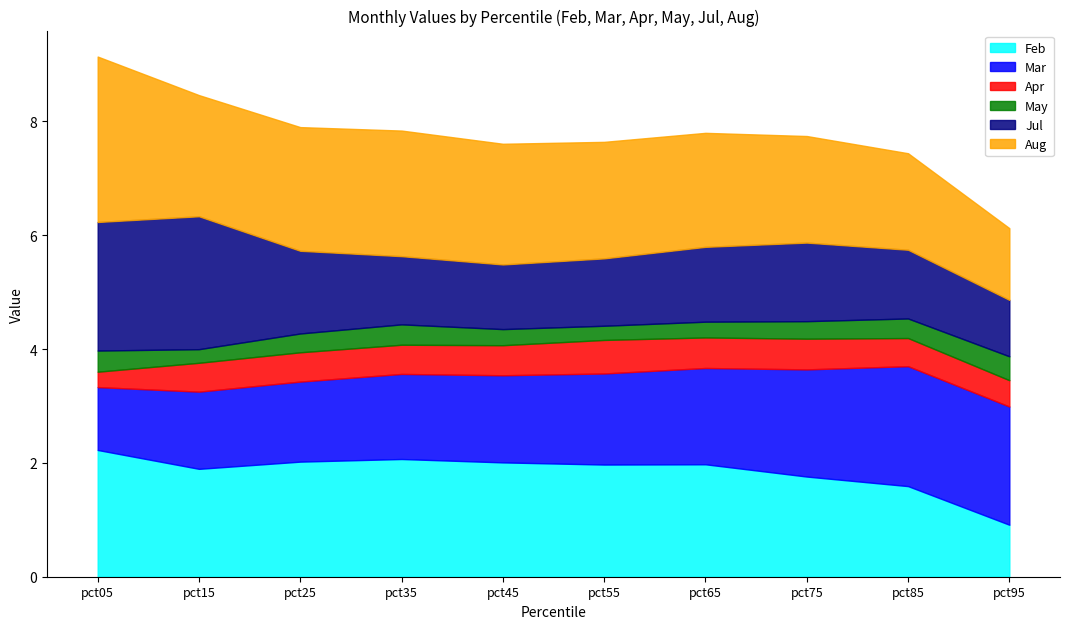

Where do Aug and Jul first cross each other?

pct05 and pct15